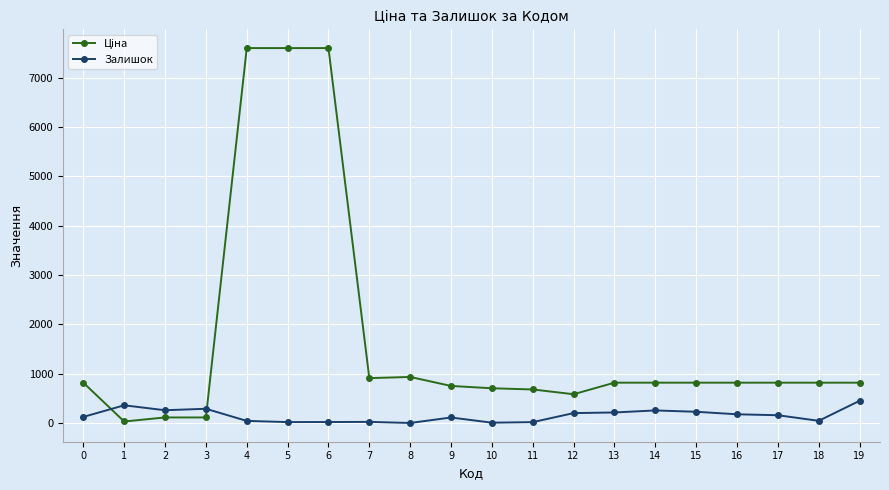

The value of Залишок at 13 is 215.0. True or false?

True